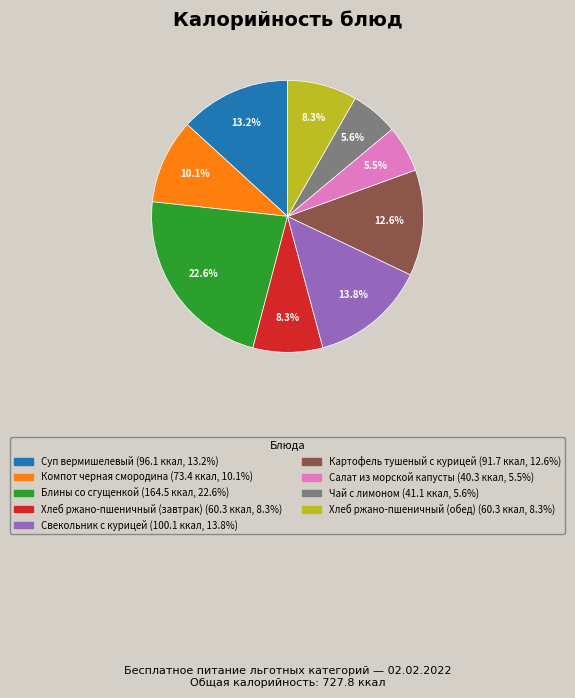

The Хлеб ржано-пшеничный (обед) slice represents 8% of the pie. True or false?

True